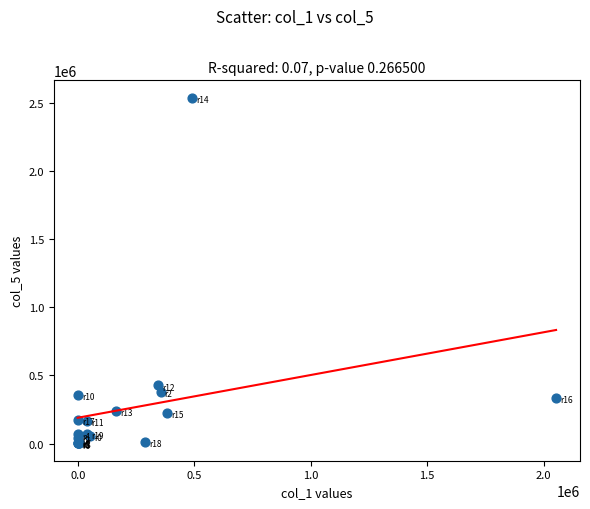

What Y value in the scatter plot is closest to 1268351?

425877.4